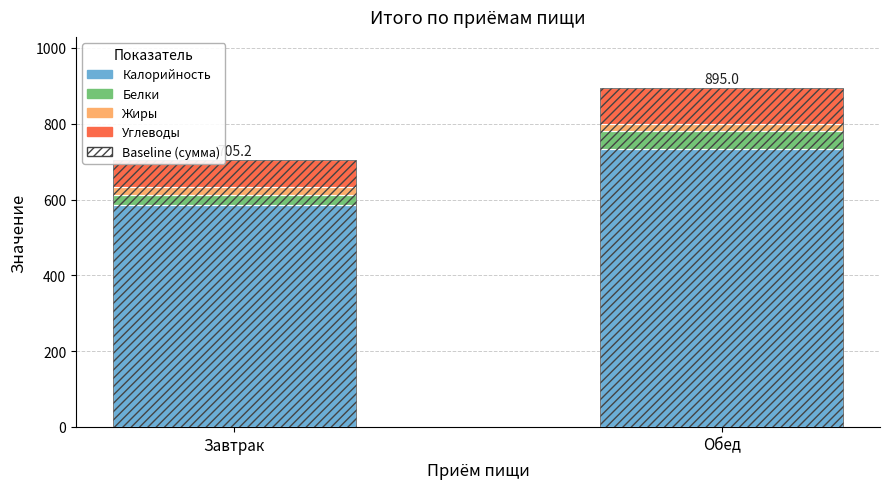

What is the spread (max minus min) of values at Завтрак?

564.1